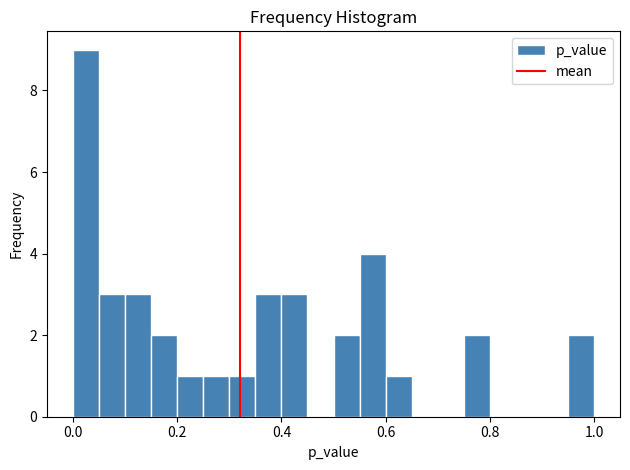

Read against the x-axis, roughly where is the centre of the tallest bar?

0.02